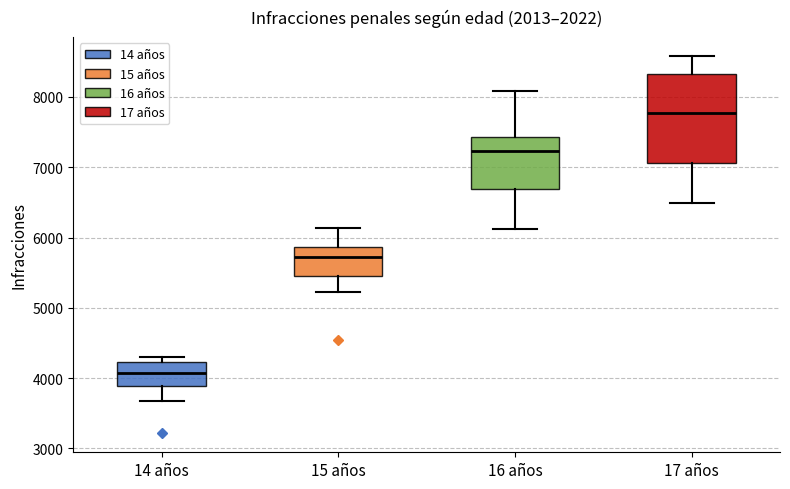

Reading left to right, transcribe this box plot: for each box, give where its median line is, the range the box spans, and where its two whiskers end, as read against the y-axis. The values are not printed on the chart, so give them approximately, as read against the axis.

14 años: median 4100, box 3900 to 4200, whiskers 3700 to 4300
15 años: median 5700, box 5500 to 5900, whiskers 5200 to 6100
16 años: median 7200, box 6700 to 7400, whiskers 6100 to 8100
17 años: median 7800, box 7100 to 8300, whiskers 6500 to 8600